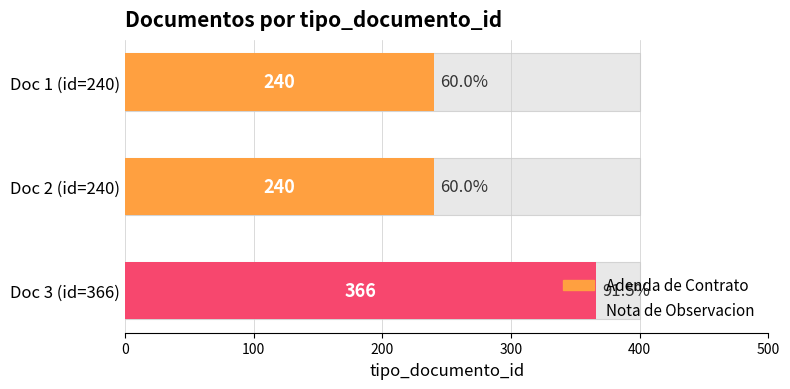

Is it true that the value at Doc 3 (id=366) is 497?

False